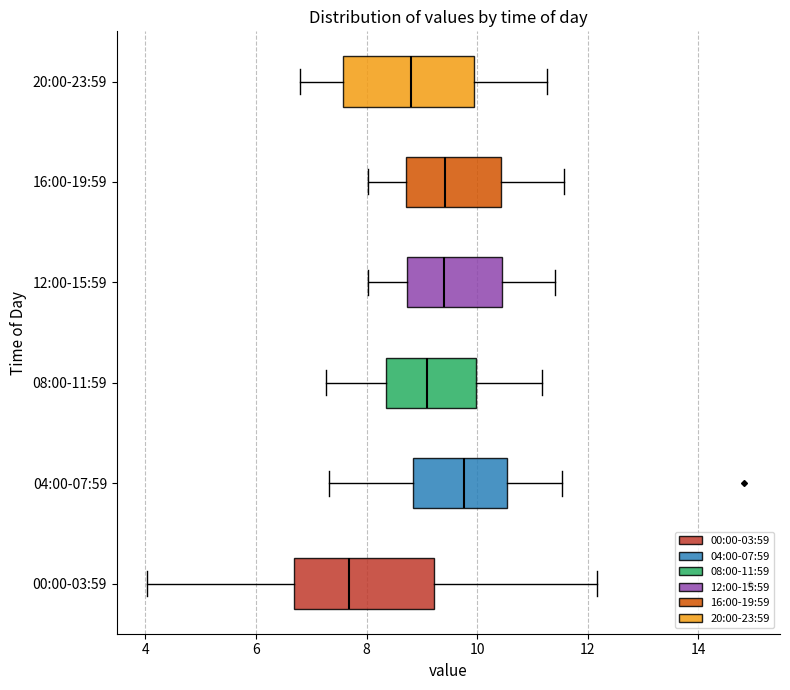

Reading bottom to top, read every box against the x-axis: the position of its median line, the range the box covers, and the ends of its whiskers. The values are not printed on the chart, so give them approximately, as read against the axis.

00:00-03:59: median 7.6, box 6.6 to 9.2, whiskers 4.0 to 12.2
04:00-07:59: median 9.8, box 8.8 to 10.6, whiskers 7.4 to 11.6
08:00-11:59: median 9.2, box 8.4 to 10.0, whiskers 7.2 to 11.2
12:00-15:59: median 9.4, box 8.8 to 10.4, whiskers 8.0 to 11.4
16:00-19:59: median 9.4, box 8.8 to 10.4, whiskers 8.0 to 11.6
20:00-23:59: median 8.8, box 7.6 to 10.0, whiskers 6.8 to 11.2